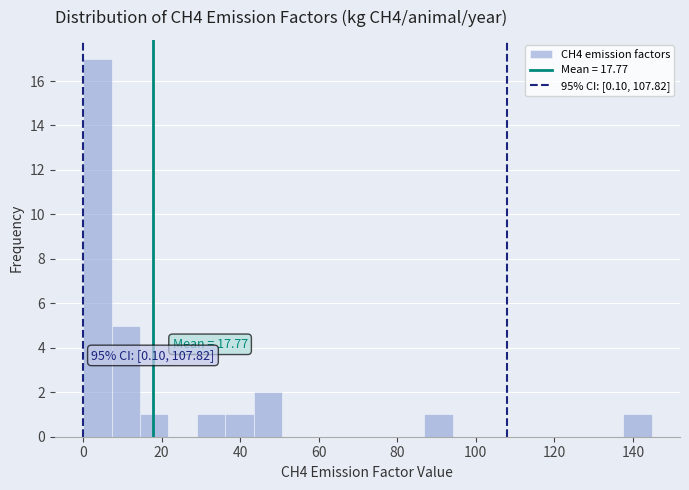

Read against the x-axis, roughly where is the centre of the tallest bar?

4